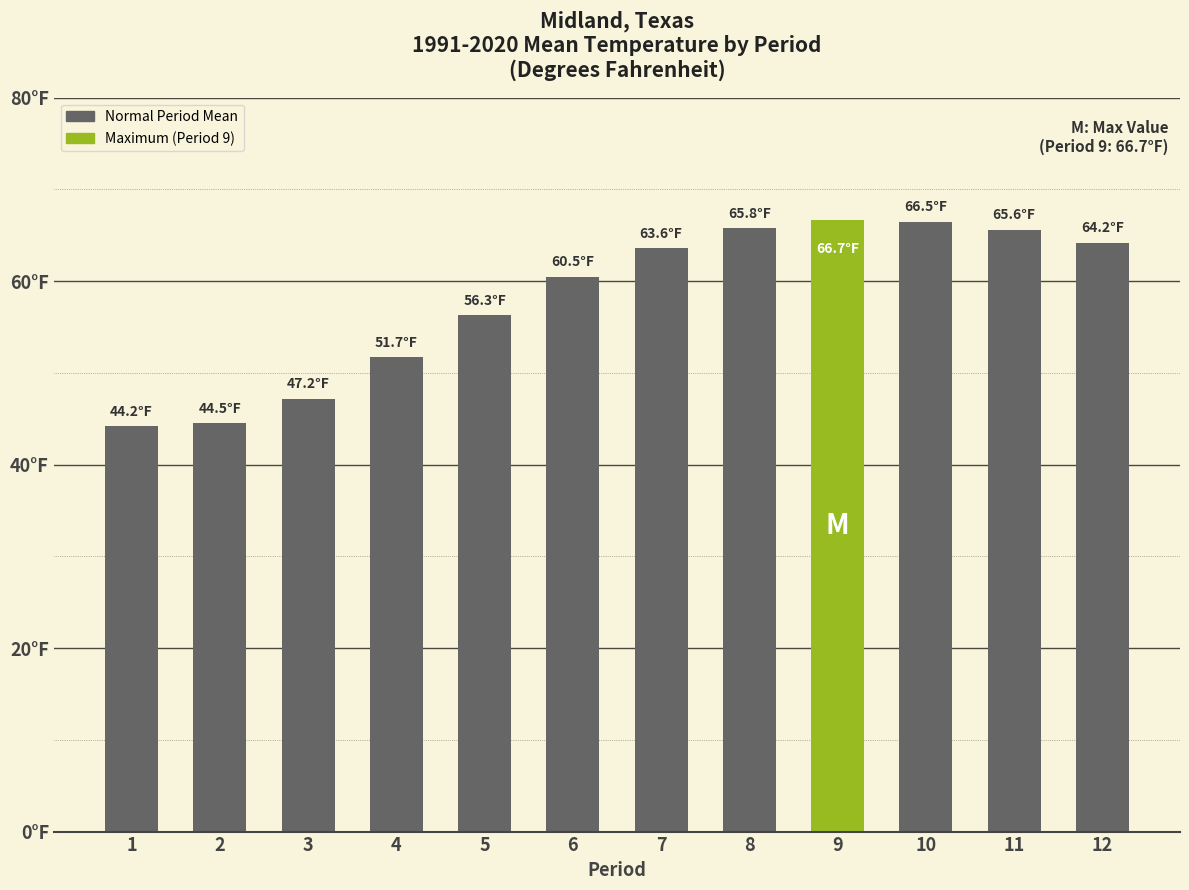

The value at 1 is 44.2. True or false?

True